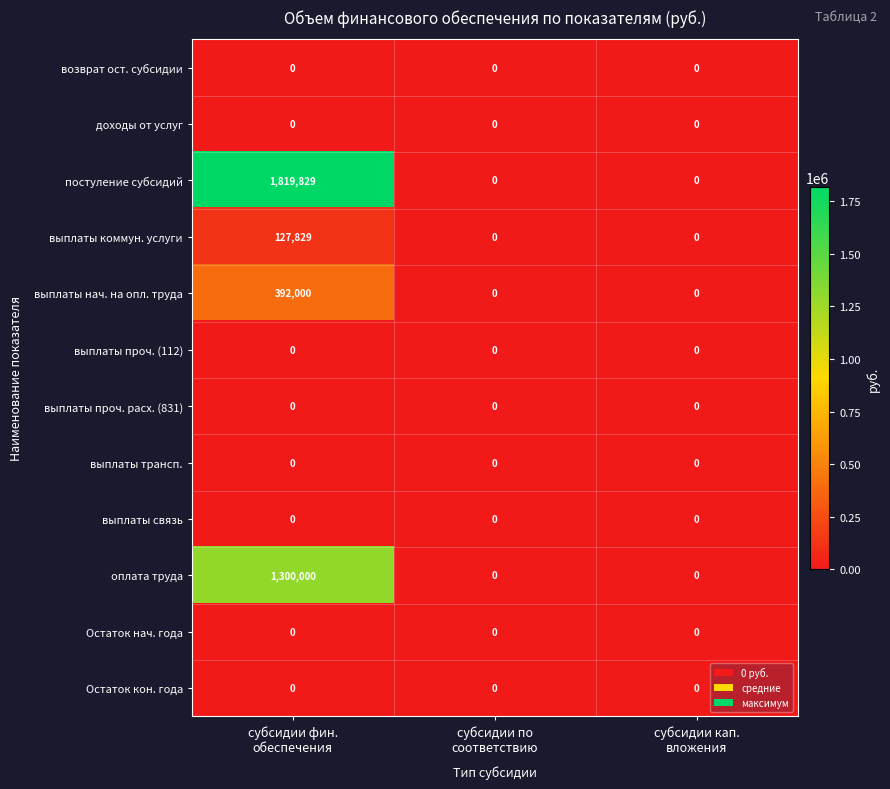

Which series has the largest total across all categories?

постуление субсидий